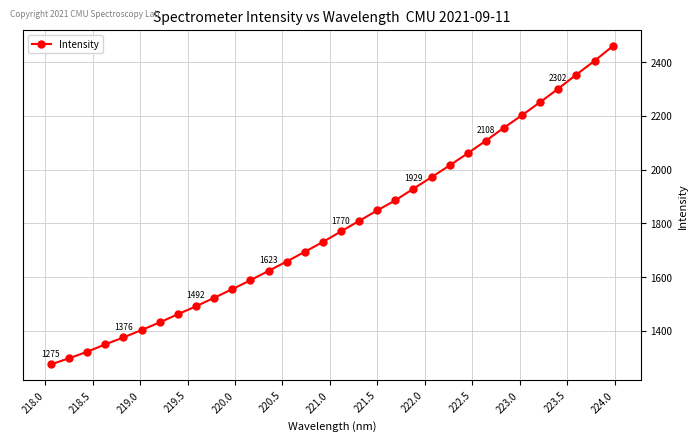

What is the sum of all values?

57316.2